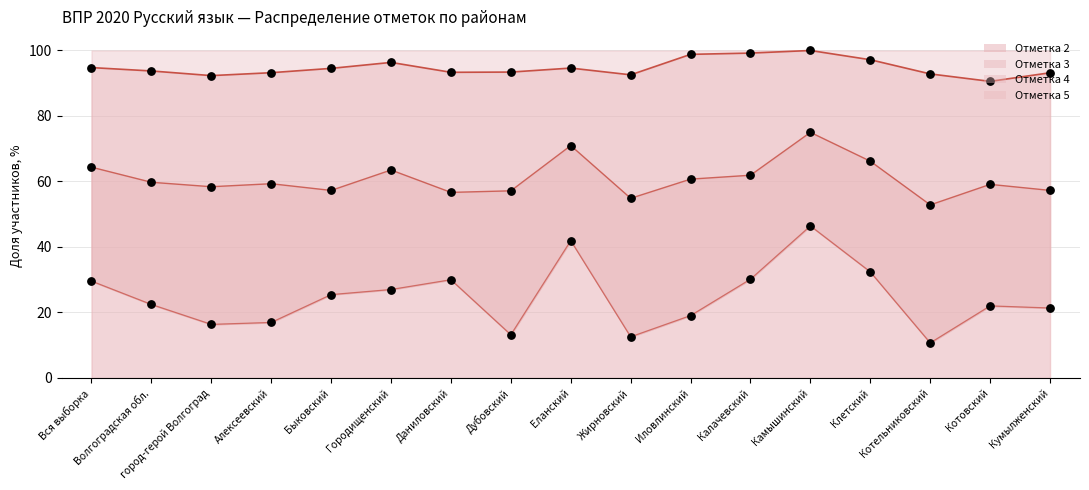

Which series contains the highest Y value?

4 (line)